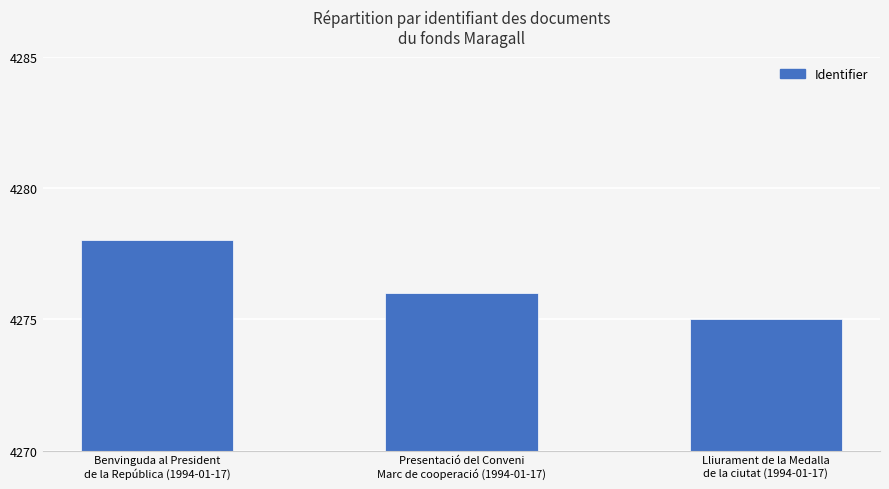

What is the minimum value shown in the chart?

4275